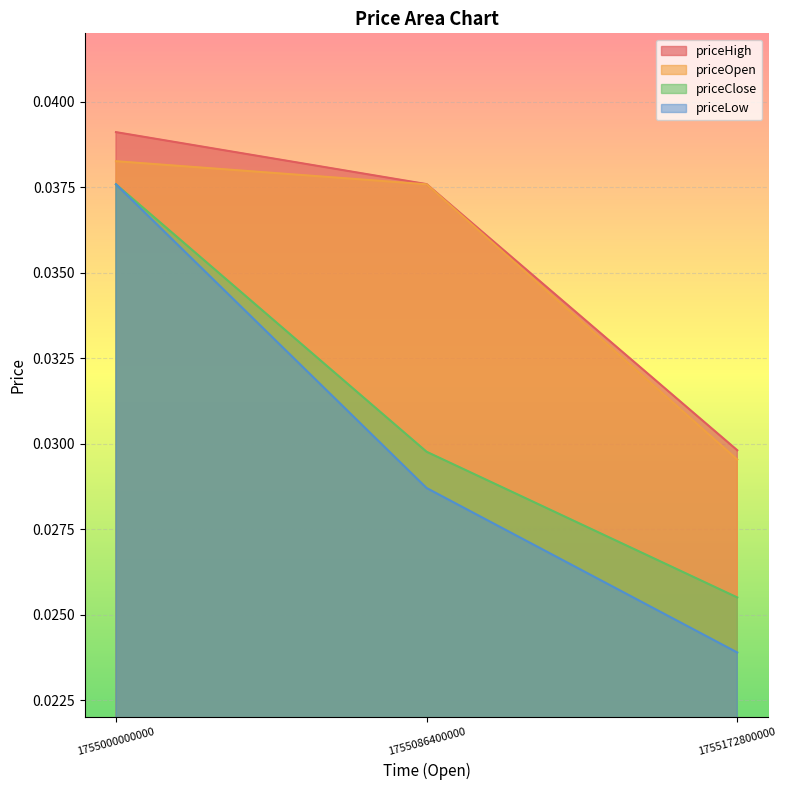

What is the total value across all series at 1755172800000?

0.1